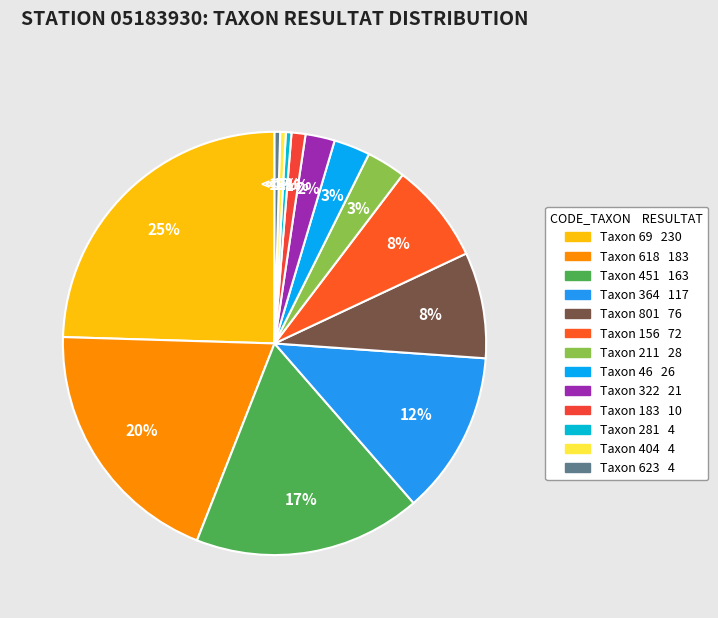

Does any single category account for the majority?

No